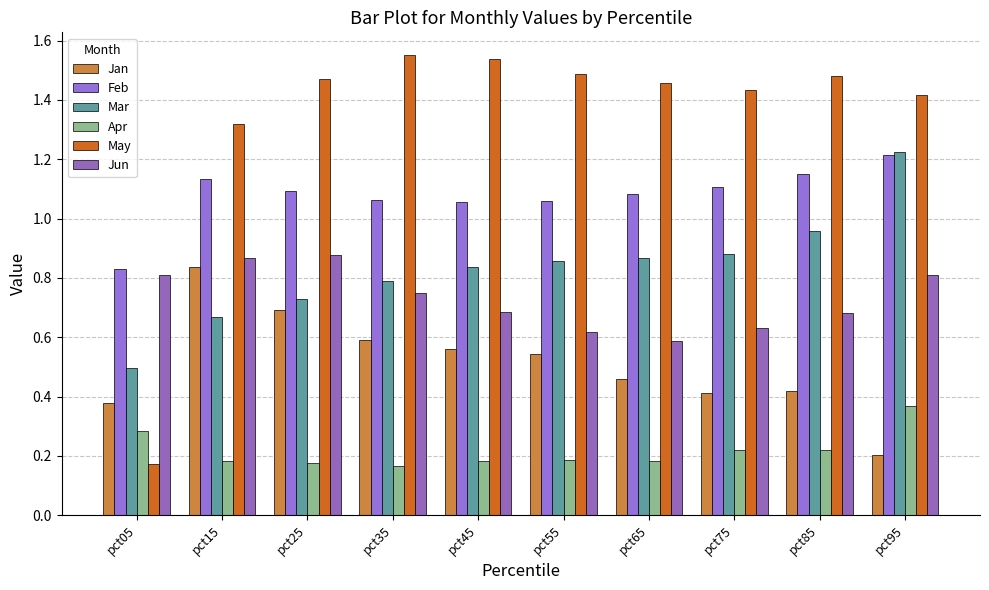

How many distinct data groups are displayed?

6